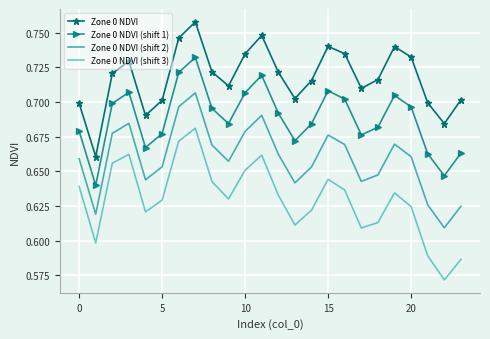

Which series has the largest total across all categories?

Zone 0 NDVI